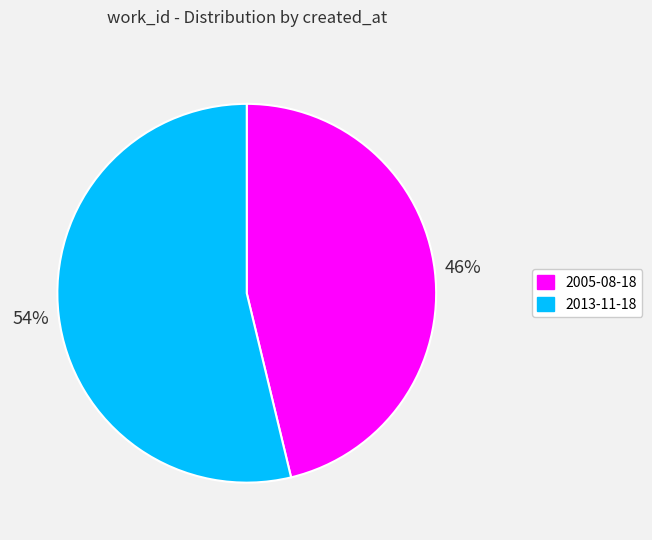

Is there any slice that represents more than half of the pie?

Yes